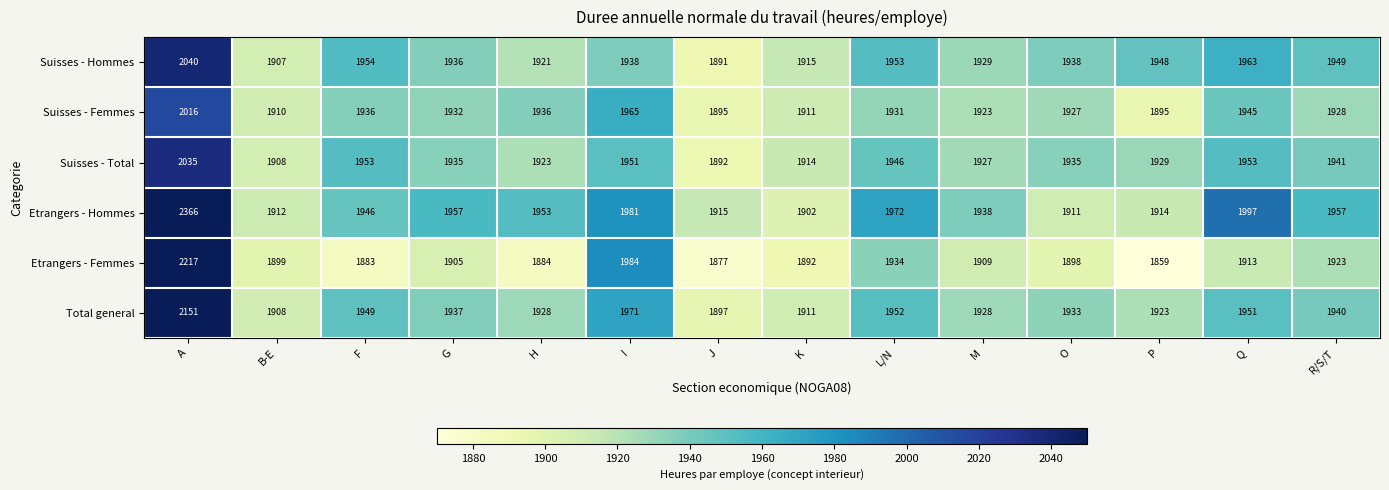

At which label is Suisses - Hommes closest to 1965?

Q